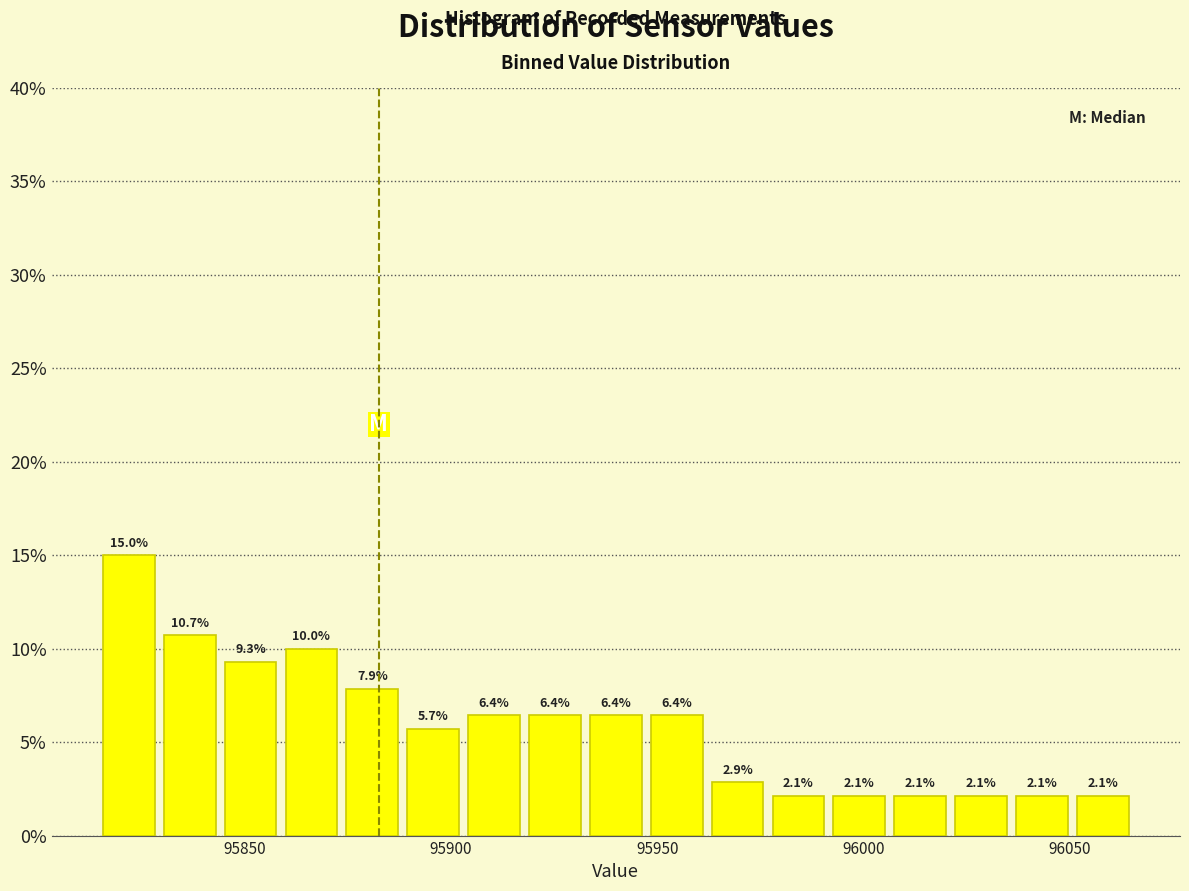

Around what value on the x-axis is the tallest bar? Give the approximate position of its centre, as read against the axis.

95820